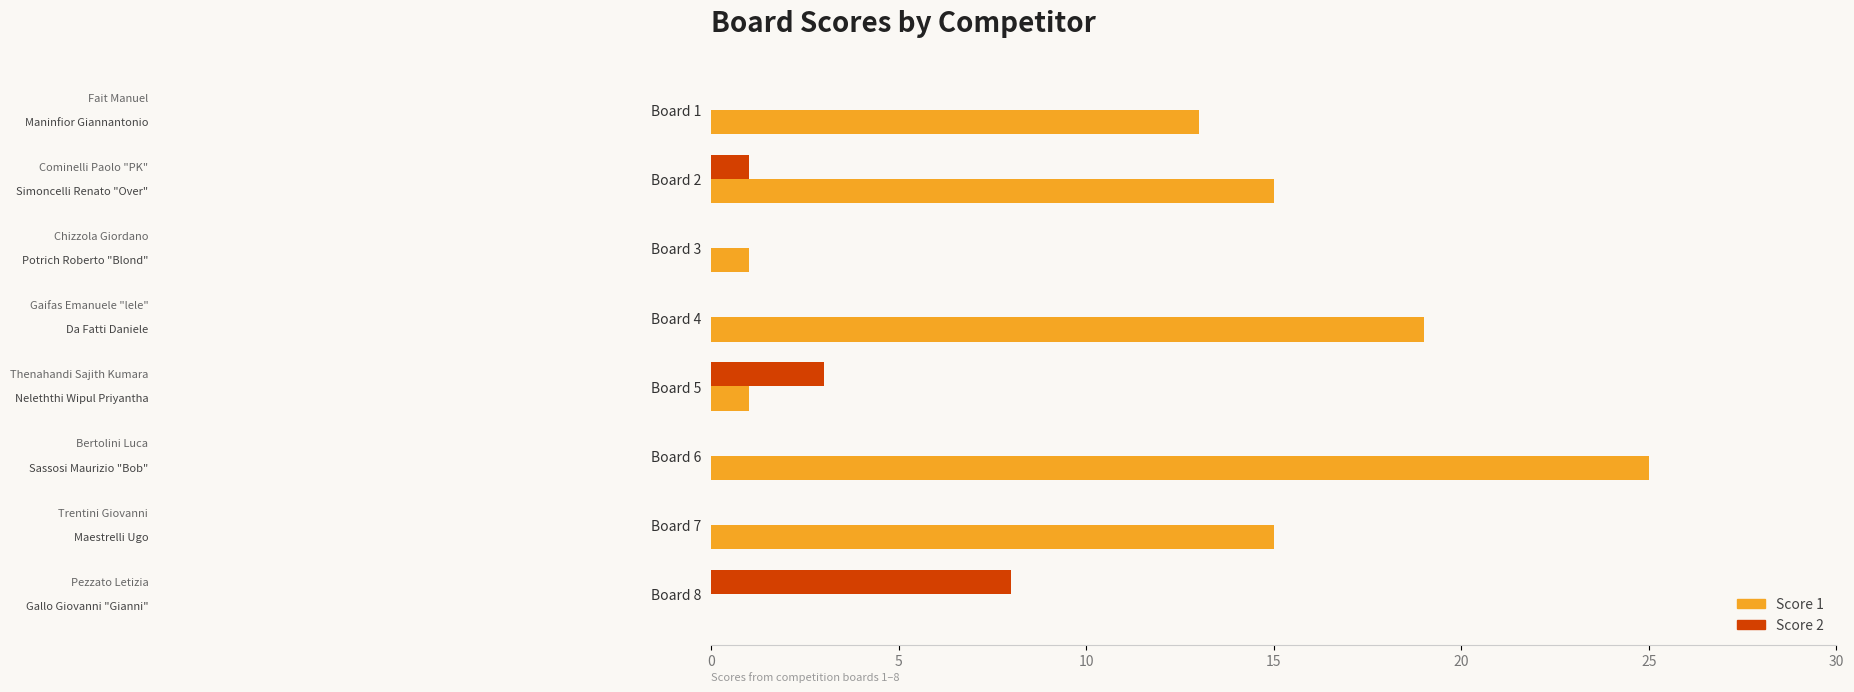

What is the sum of all Score 2 values?

12